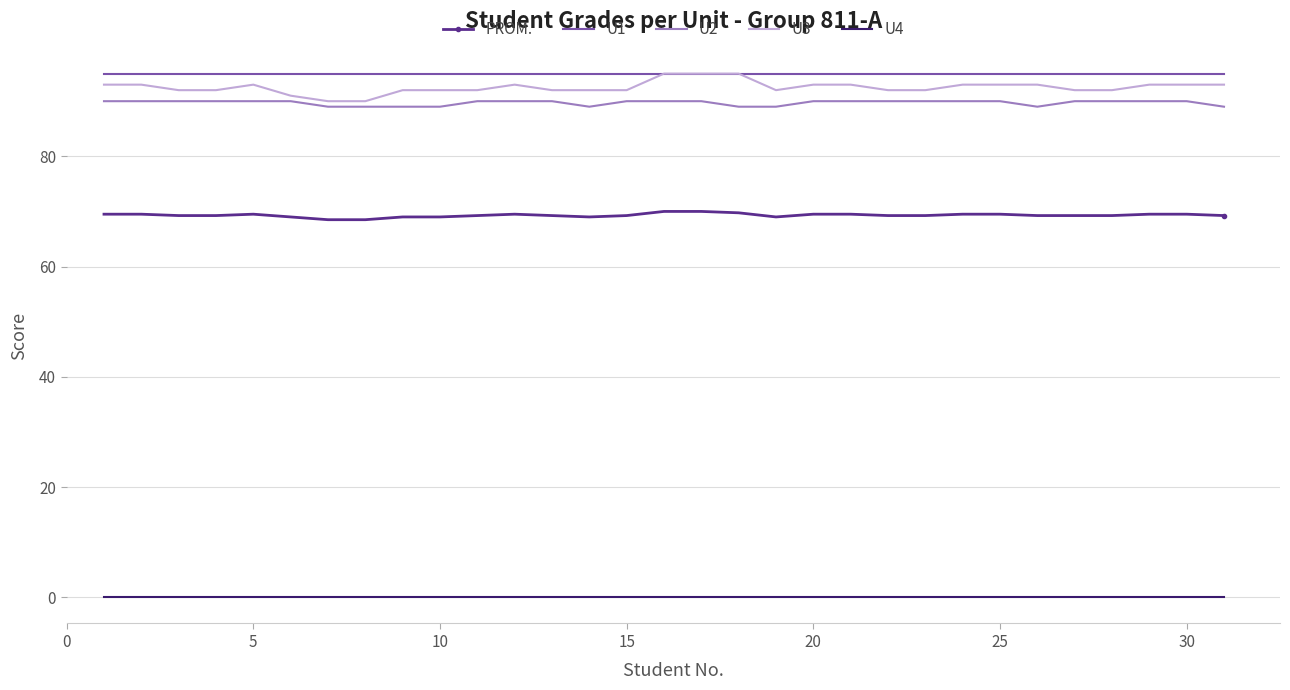

Which series has the largest range (max minus min)?

U3